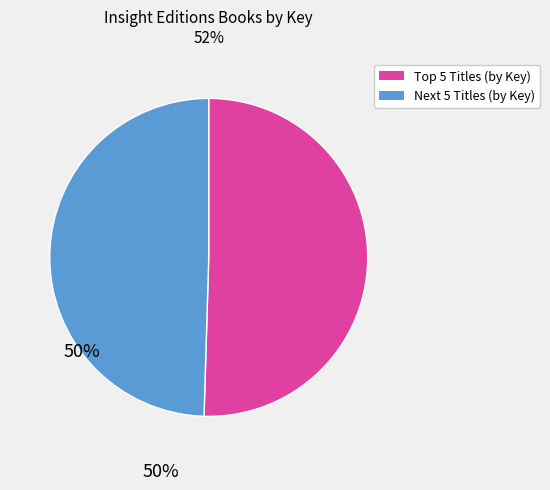

How many slices are in this pie chart?

2